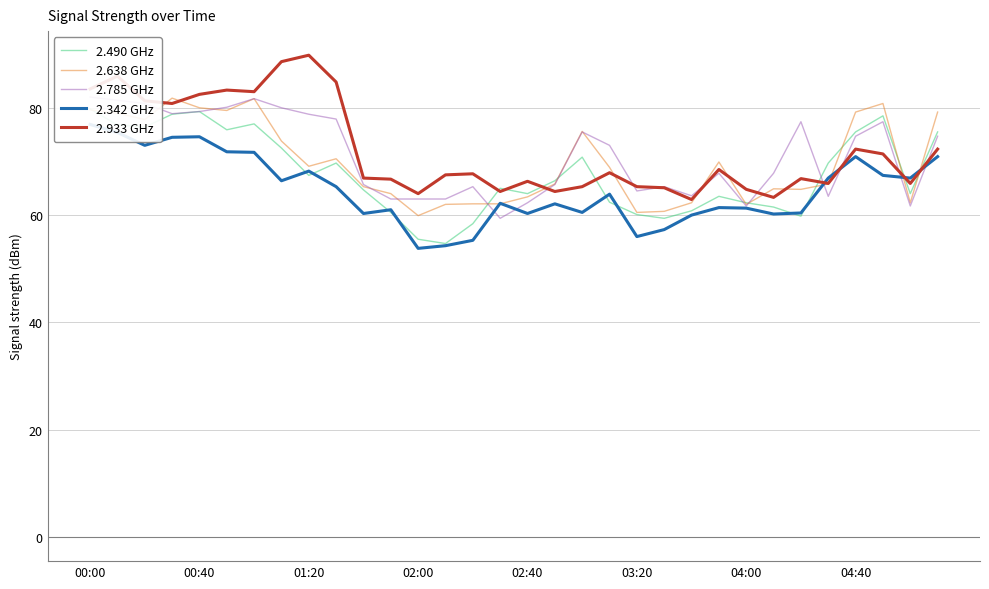

At how many categories does at least one series exceed 56?

32